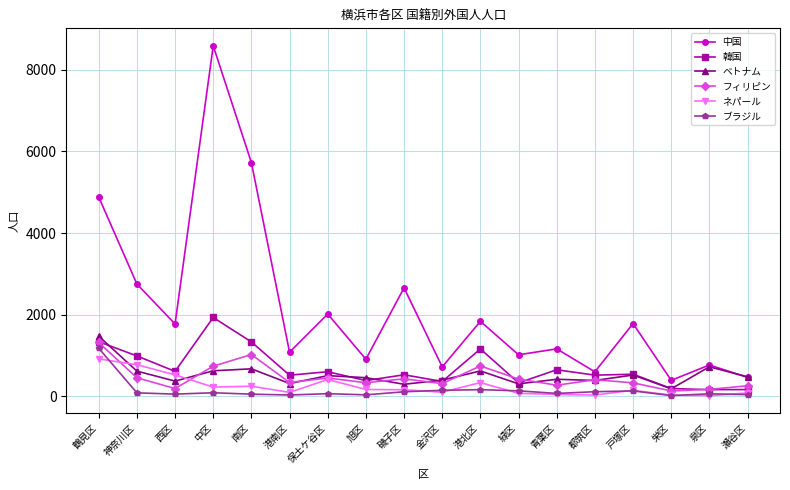

What is the label of the 14th point from the left?

都筑区